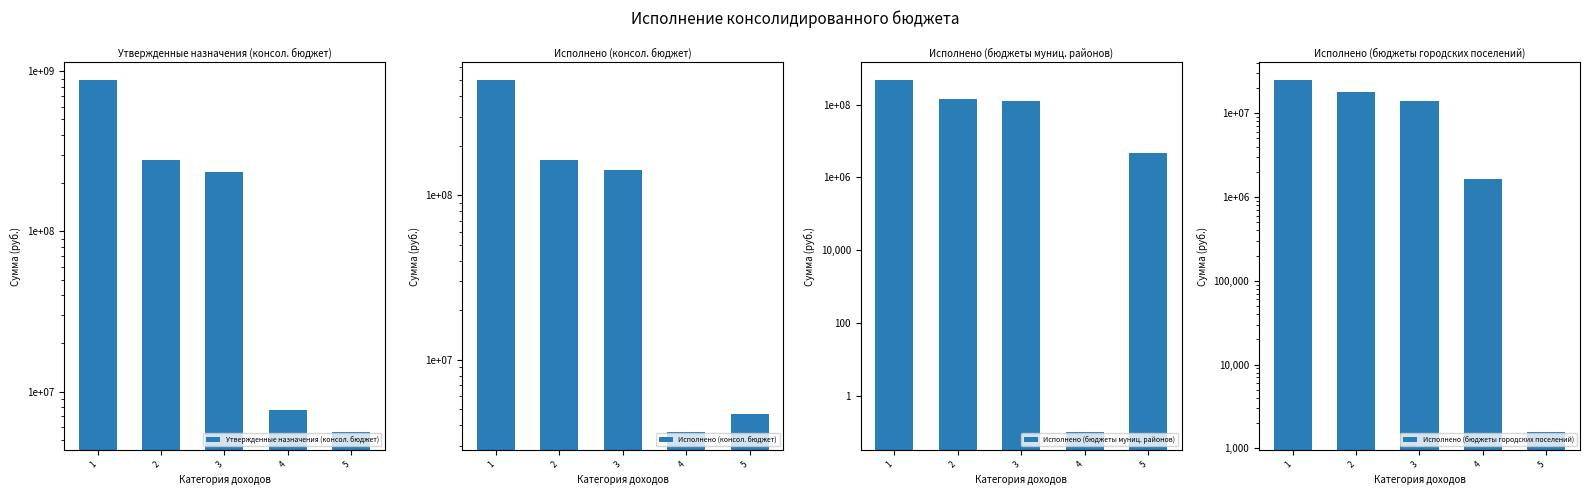

What is the highest value of the Исполнено (консол. бюджет) series?

501518894.1